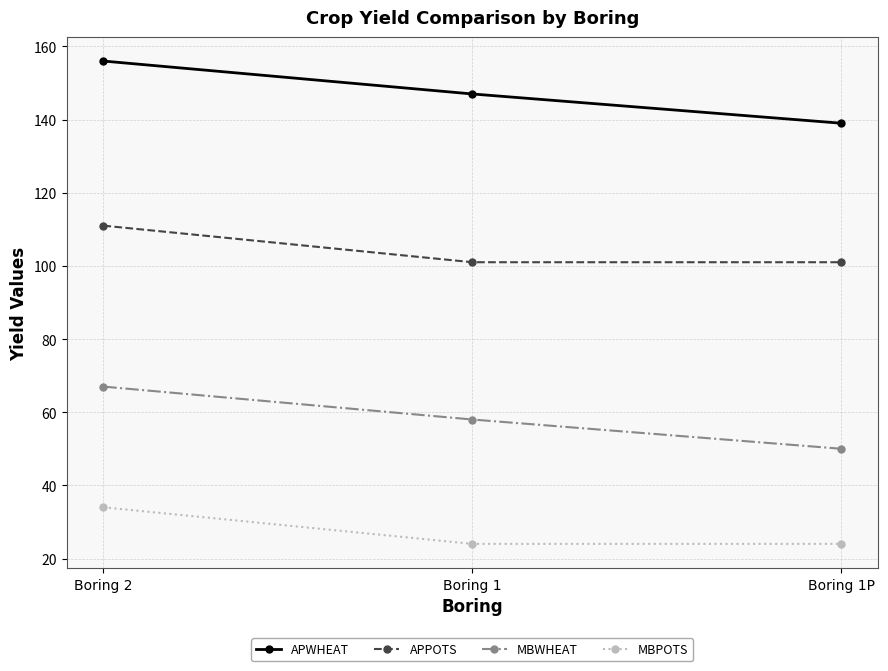

What is the minimum value shown in the chart?

24